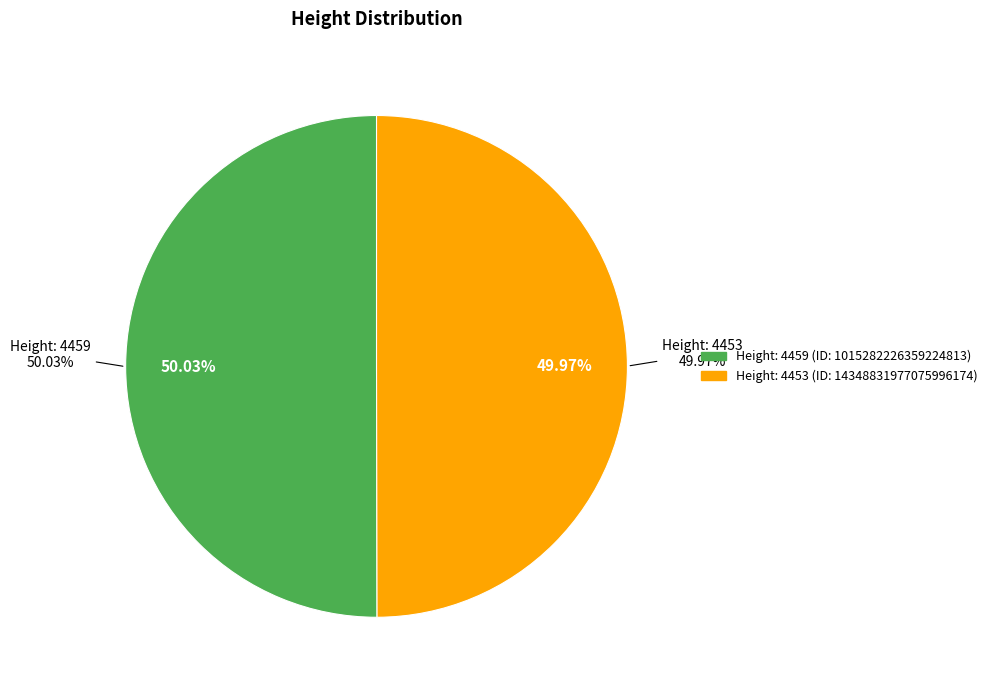

To the nearest percent, what portion does 4453 represent?

50%